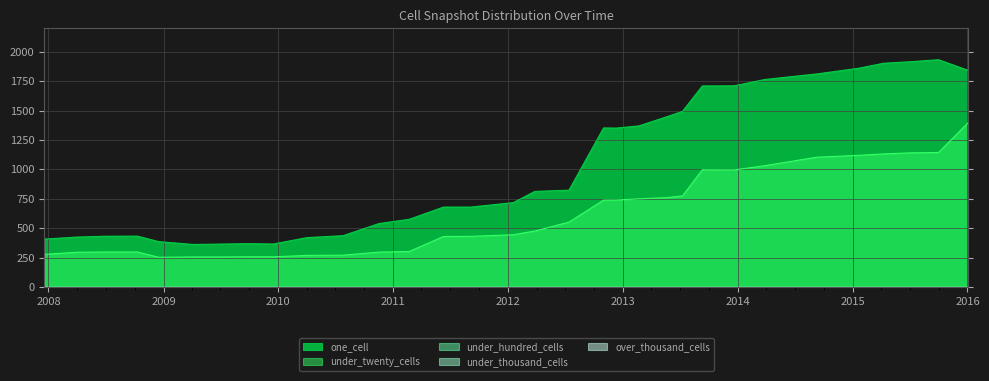

At how many categories does at least one series exceed 1571?

9